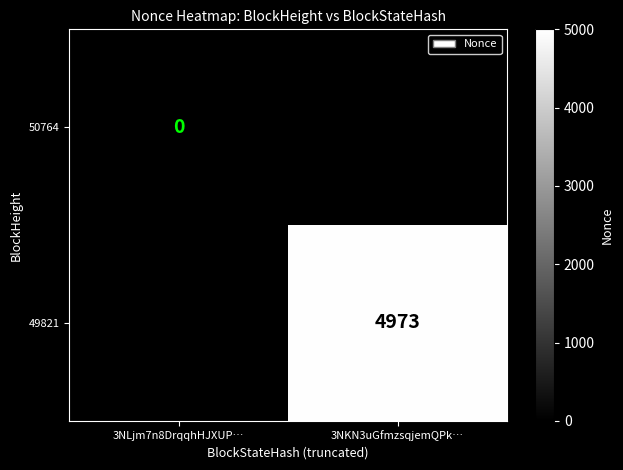

List the series in order of their overall mean, highest first.

50764, 49821